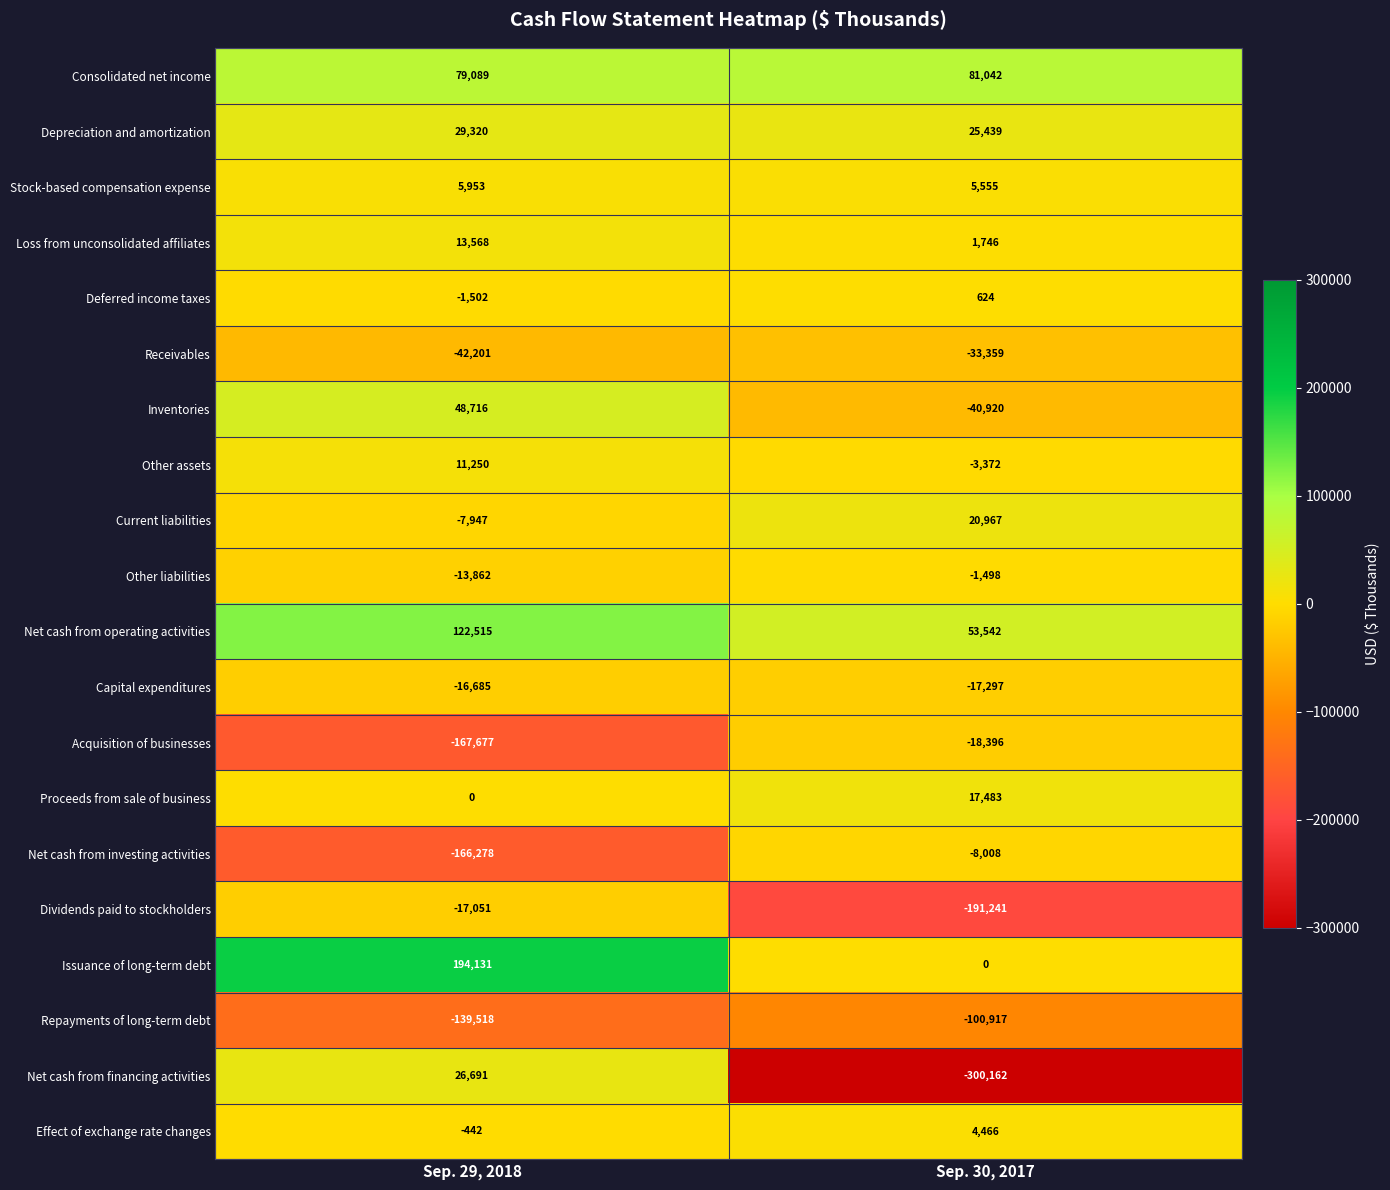

Which series has the largest range (max minus min)?

Net cash from financing activities